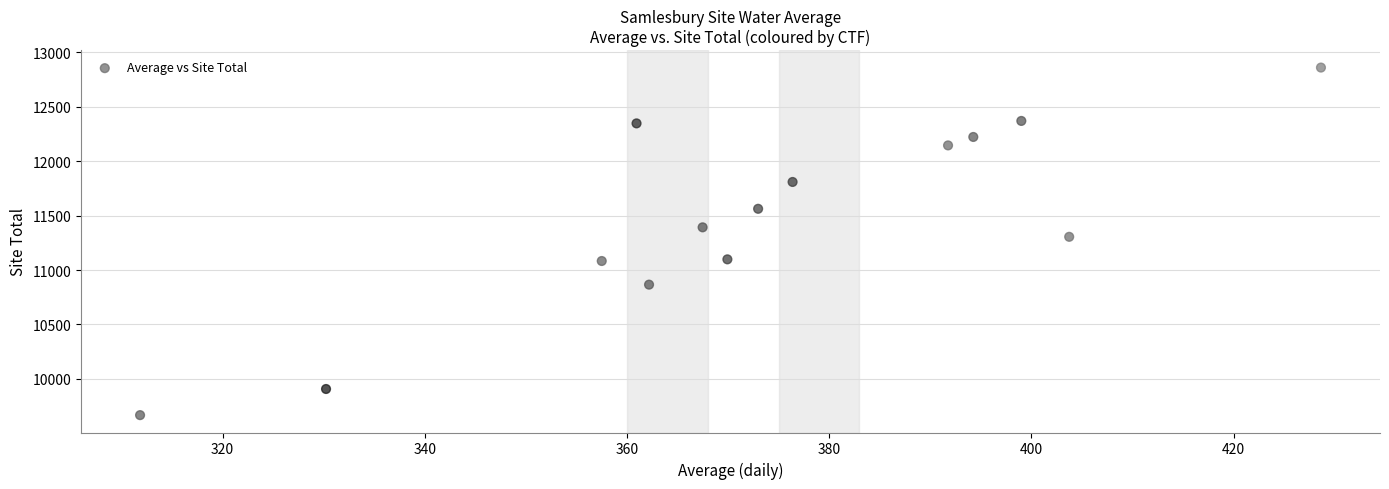

What is the range of X values (max minus min)?

116.8